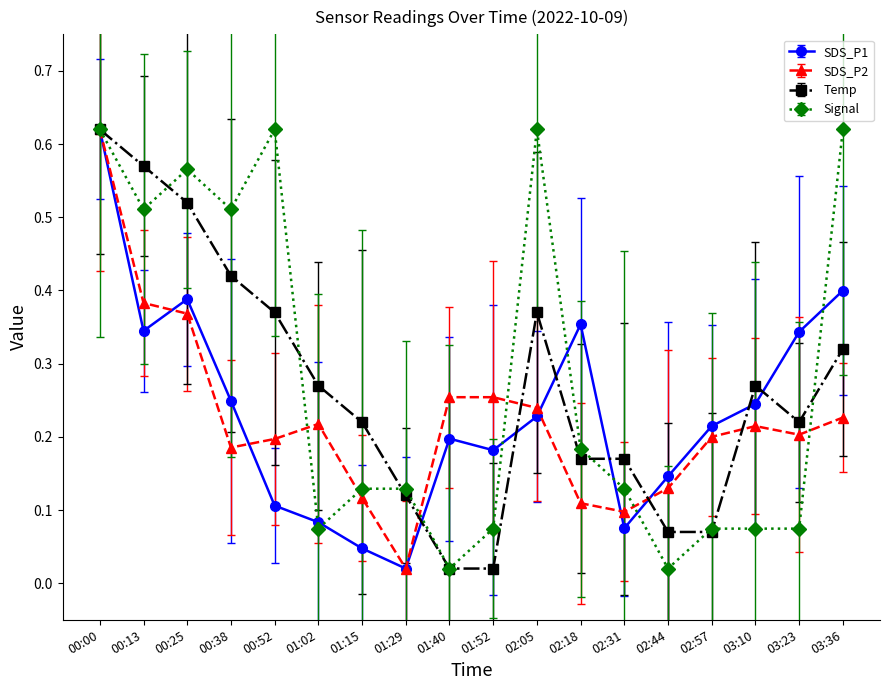

What position from the right is 00:52?

14